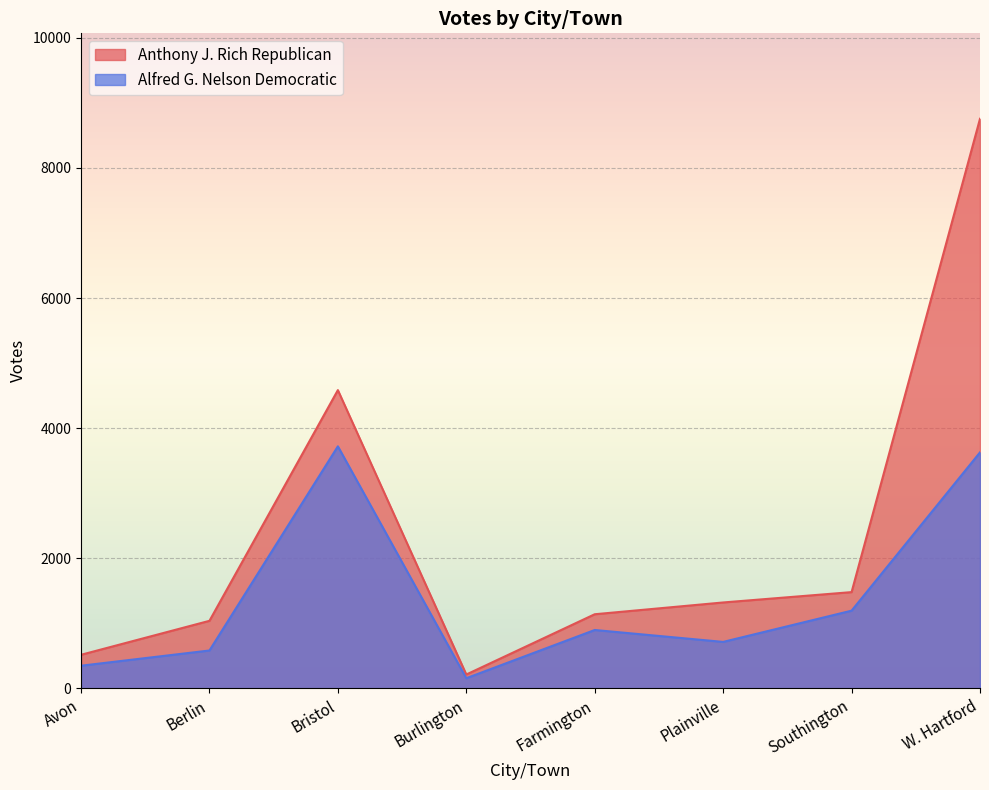

Where is Alfred G. Nelson Democratic nearest to the value 1939?

Southington